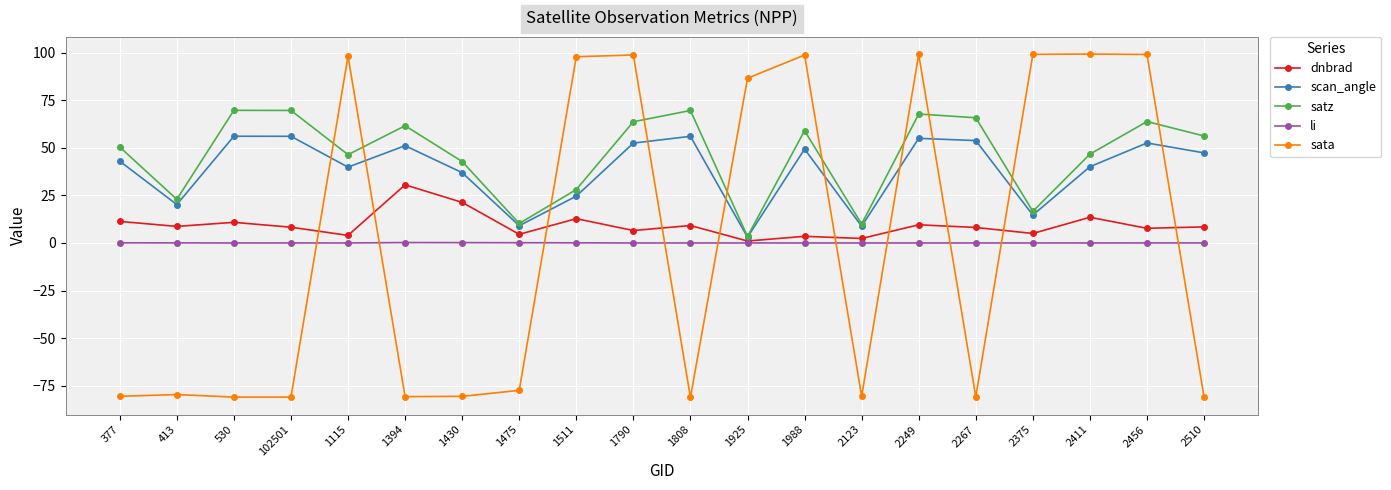

Rank the series by their maximum value, from highest to lowest.

sata, satz, scan_angle, dnbrad, li